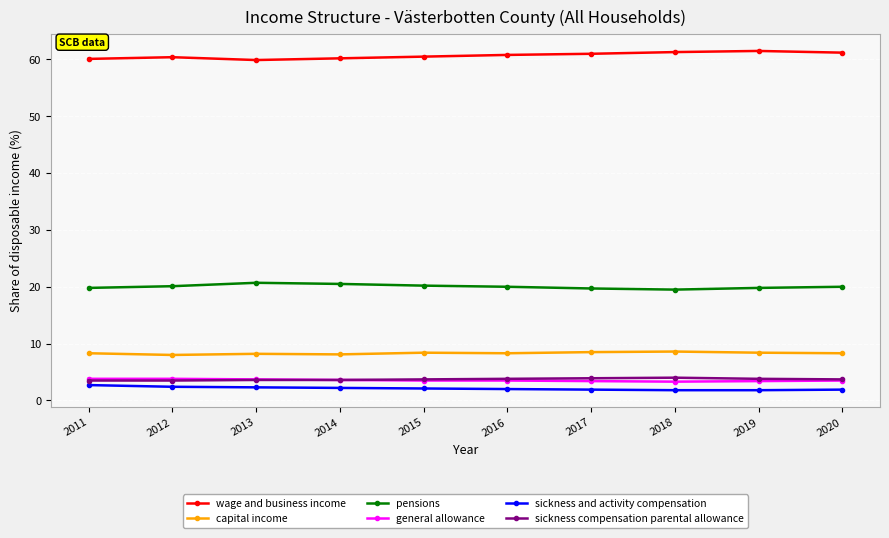

True or false: wage and business income has a value of 107.2 at 2019.

False